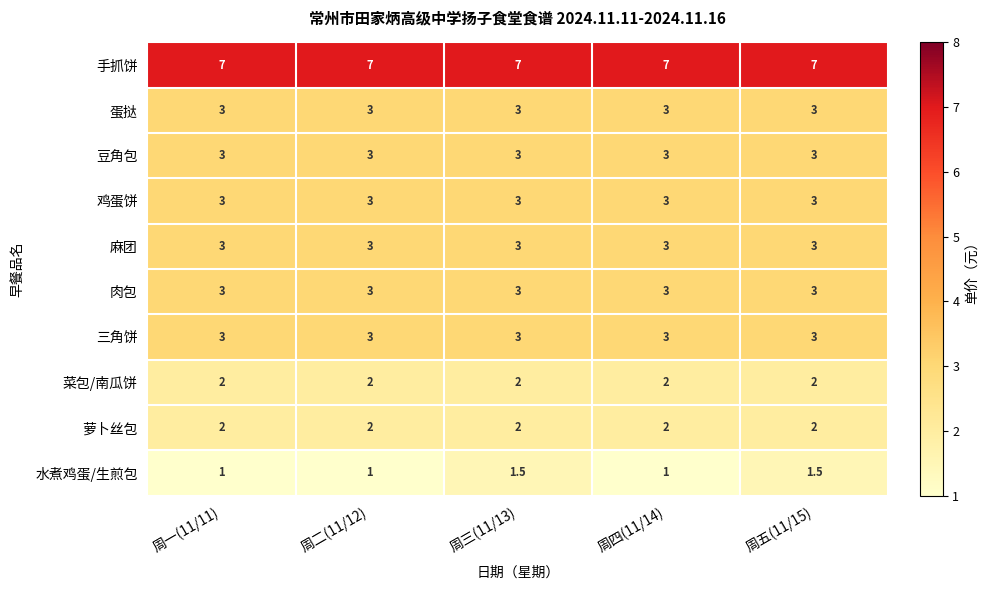

Which series has the largest total across all categories?

手抓饼